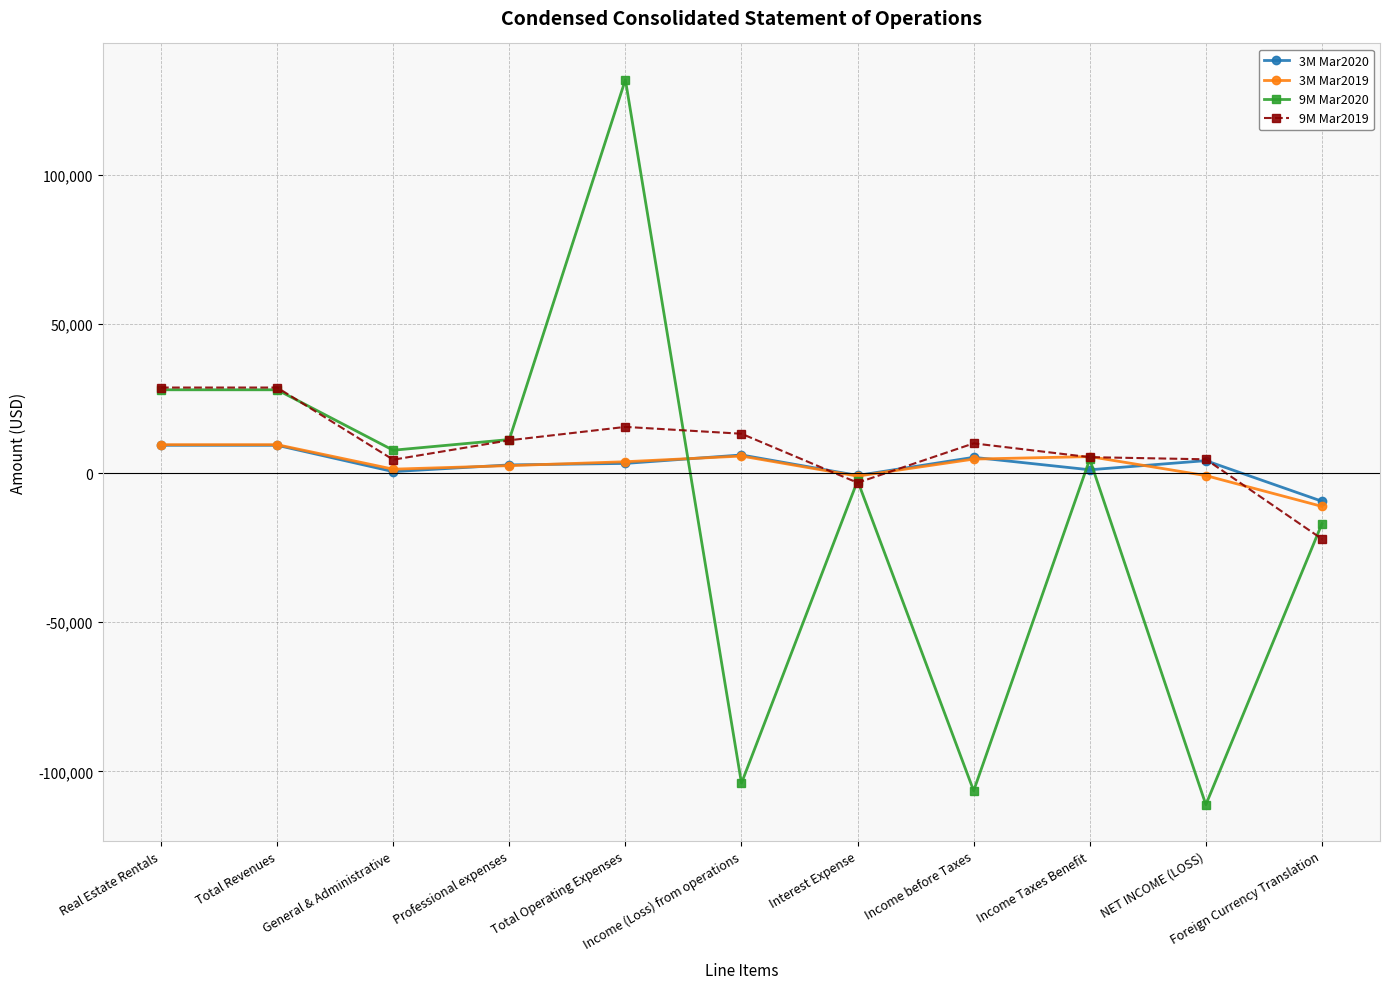

At which category does the chart reach its minimum across all series?

NET INCOME (LOSS)